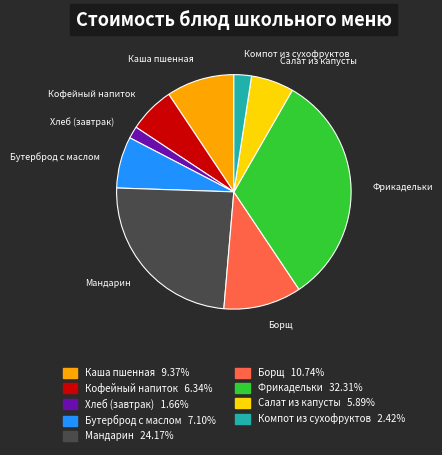

Is there a majority slice in this chart?

No